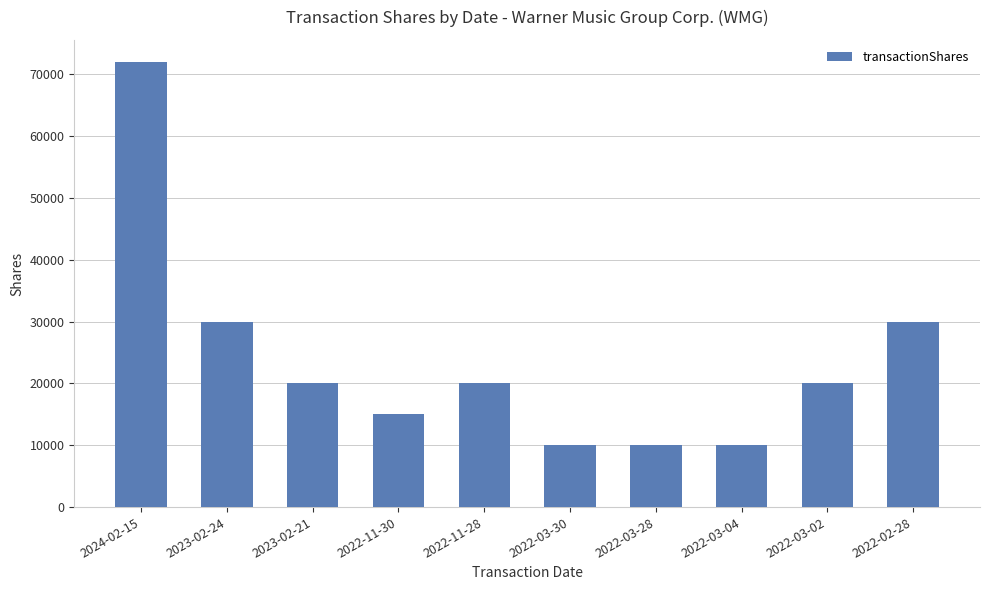

What is the label of the 3rd bar from the left?

2023-02-21